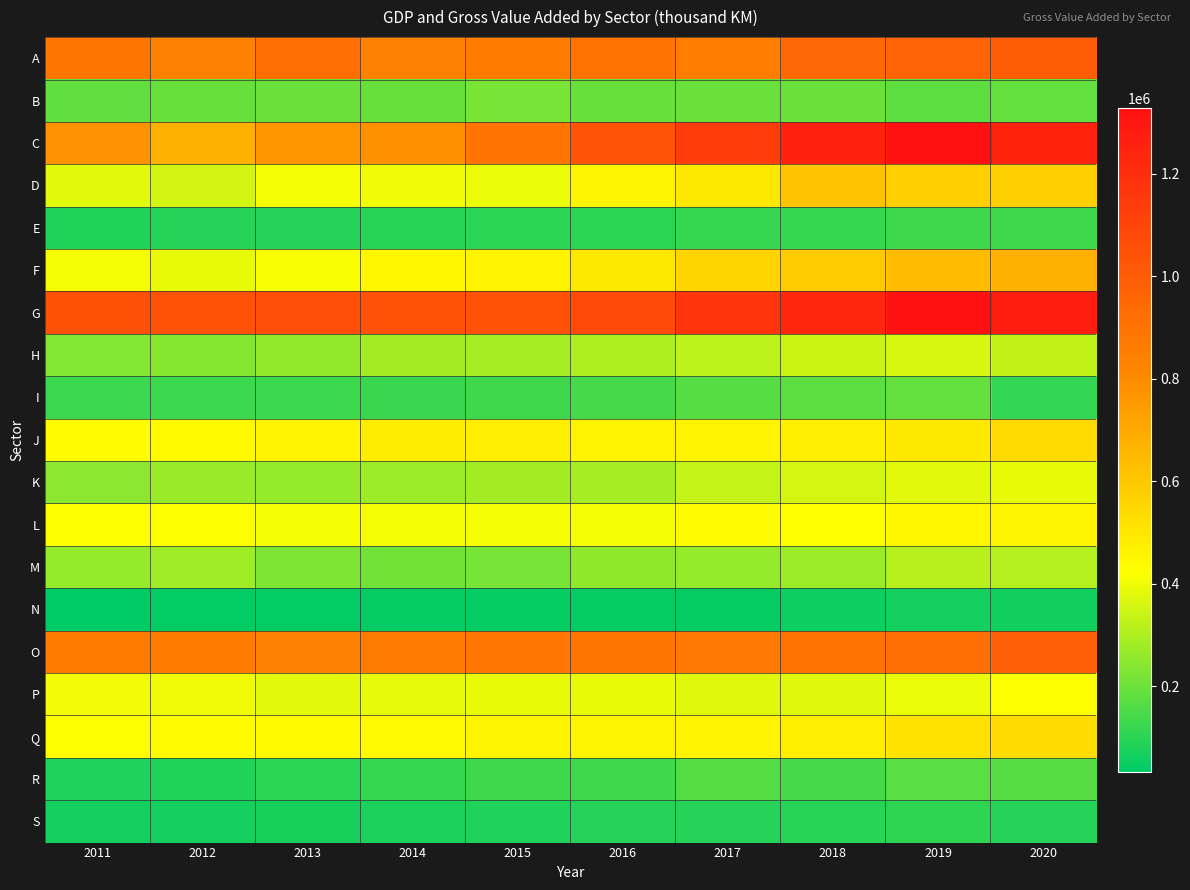

Reading left to right, extract all data points from this chart.

A: 2011=889219	2012=841558	2013=920215	2014=842790	2015=862895	2016=901681	2017=848366	2018=946166	2019=966370	2020=997631
B: 2011=183186	2012=190562	2013=200060	2014=194159	2015=216163	2016=192559	2017=198648	2018=197041	2019=179065	2020=187951
C: 2011=775156	2012=679306	2013=766087	2014=778250	2015=897455	2016=1037491	2017=1140152	2018=1252955	2019=1328546	2020=1245526
D: 2011=378116	2012=354505	2013=410187	2014=398690	2015=394924	2016=456922	2017=498687	2018=615259	2019=579337	2020=576713
E: 2011=86882	2012=93749	2013=90236	2014=95600	2015=99160	2016=100511	2017=117318	2018=117549	2019=130455	2020=132800
F: 2011=410537	2012=392064	2013=414404	2014=450870	2015=461892	2016=497969	2017=561088	2018=592729	2019=643664	2020=679485
G: 2011=1051604	2012=1042129	2013=1059455	2014=1049518	2015=1047003	2016=1077921	2017=1175666	2018=1235476	2019=1324630	2020=1271948
H: 2011=230835	2012=238127	2013=258359	2014=281561	2015=289793	2016=298980	2017=325376	2018=346132	2019=365581	2020=327518
I: 2011=125685	2012=125104	2013=127865	2014=119472	2015=133121	2016=140990	2017=165823	2018=178364	2019=186483	2020=109551
J: 2011=430397	2012=442211	2013=461054	2014=479947	2015=474934	2016=459425	2017=463140	2018=476517	2019=494448	2020=541712
K: 2011=250136	2012=268942	2013=262036	2014=273858	2015=285212	2016=289090	2017=332148	2018=358279	2019=378121	2020=389300
L: 2011=420173	2012=418663	2013=411336	2014=411545	2015=410321	2016=409419	2017=429595	2018=426753	2019=452016	2020=454459
M: 2011=261041	2012=276320	2013=229840	2014=205839	2015=218124	2016=255721	2017=265202	2018=271875	2019=314108	2020=309457
N: 2011=33200	2012=38423	2013=41921	2014=44184	2015=44916	2016=43881	2017=45236	2018=56542	2019=66806	2020=63387
O: 2011=858043	2012=858094	2013=841607	2014=867868	2015=881769	2016=890852	2017=877566	2018=898712	2019=916431	2020=988993
P: 2011=405951	2012=401479	2013=377699	2014=385155	2015=390281	2016=390881	2017=374981	2018=374713	2019=395891	2020=420757
Q: 2011=421025	2012=431182	2013=439737	2014=444056	2015=453509	2016=454353	2017=458392	2018=477553	2019=517171	2020=538581
R: 2011=81326	2012=87060	2013=102290	2014=114495	2015=129637	2016=130138	2017=162126	2018=141801	2019=169899	2020=167633
S: 2011=64406	2012=67775	2013=69342	2014=74217	2015=81457	2016=89312	2017=91963	2018=97063	2019=106016	2020=90944